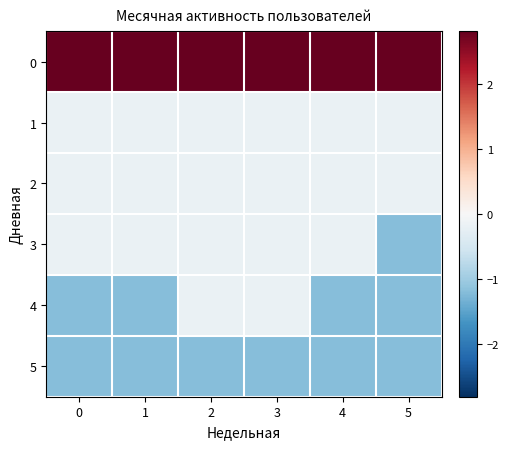

What is the total value across all series at 2?

0.8